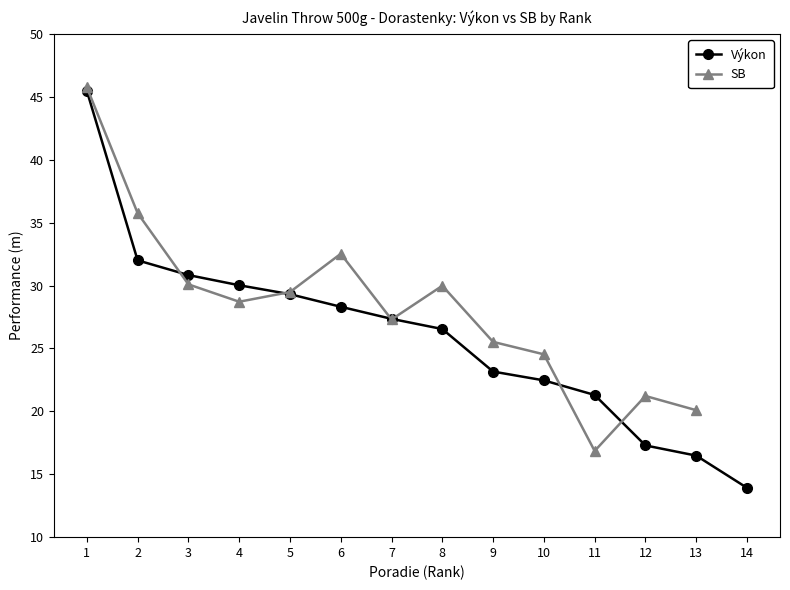

Is it true that the value at 1 is 45.5?

True